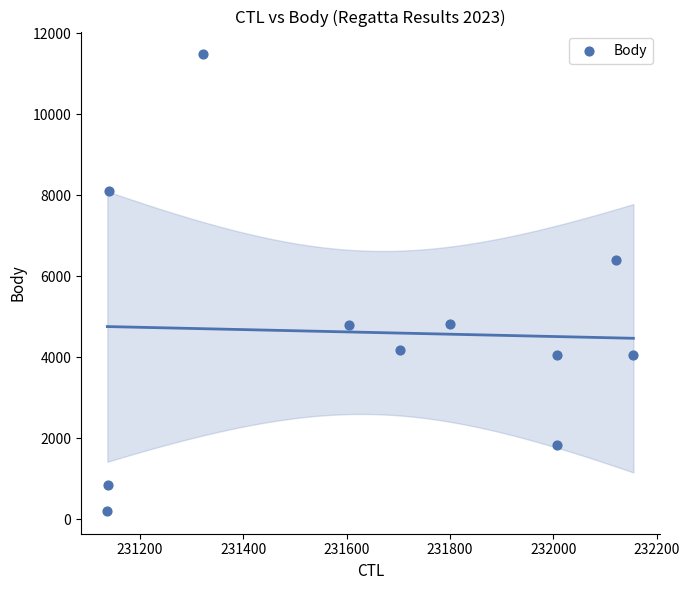

What Y value in the scatter plot is closest to 5842?

6397